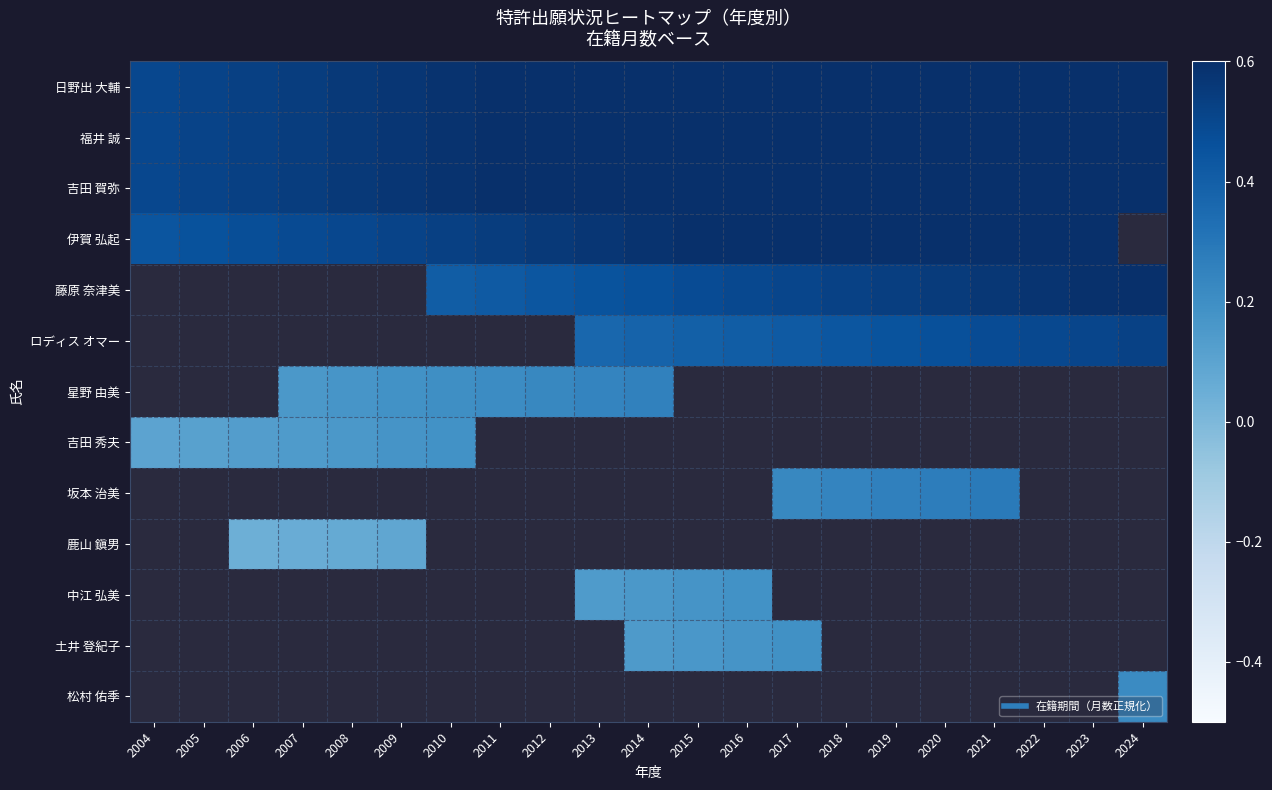

At 2023, list the series in order from smallest to largest.

ロディス オマー, 星野 由美, 吉田 秀夫, 坂本 治美, 鹿山 鎭男, 中江 弘美, 土井 登紀子, 松村 佑季, 藤原 奈津美, 伊賀 弘起, 日野出 大輔, 福井 誠, 吉田 賀弥